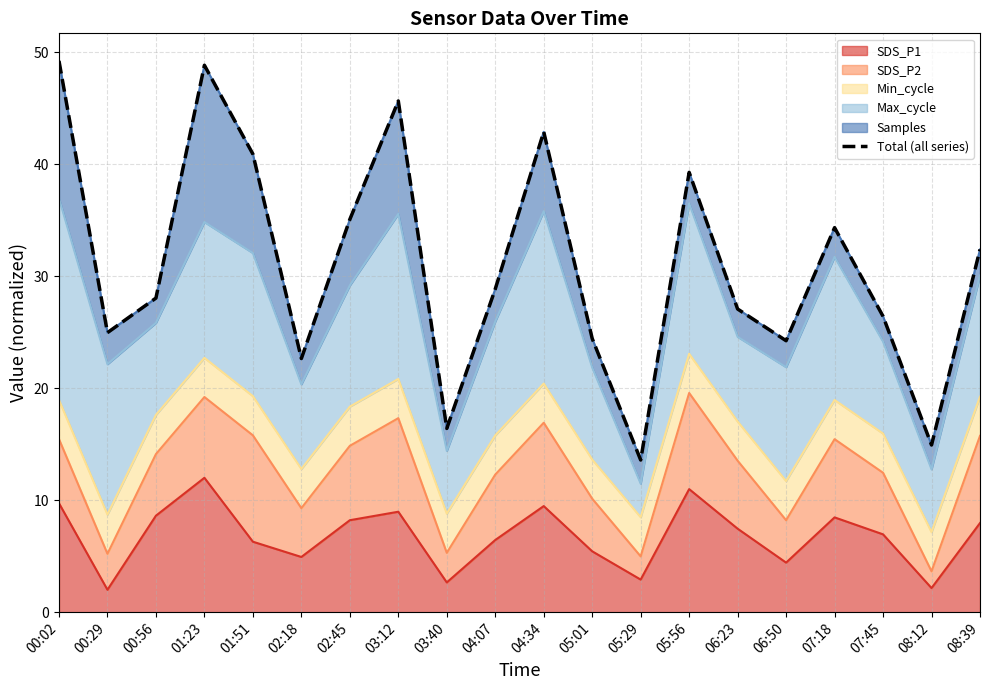

How many lines are shown in the chart?

1